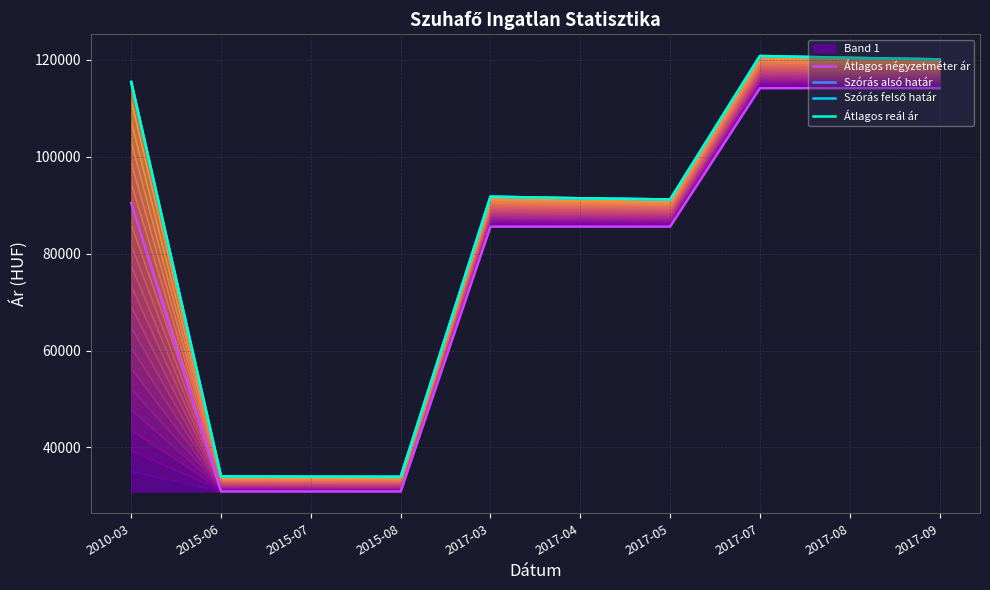

What is the label of the 4th point from the right?

2017-05